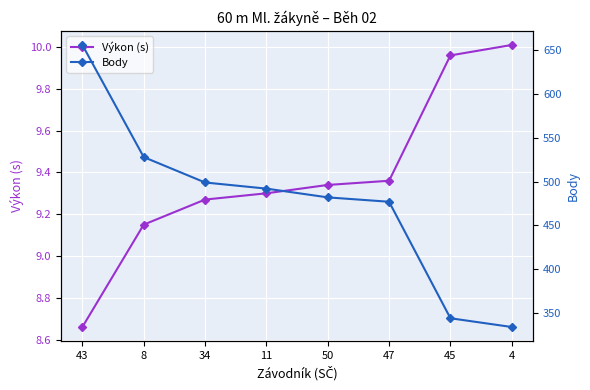

What is the difference between the highest and lowest values at 4?

324.0